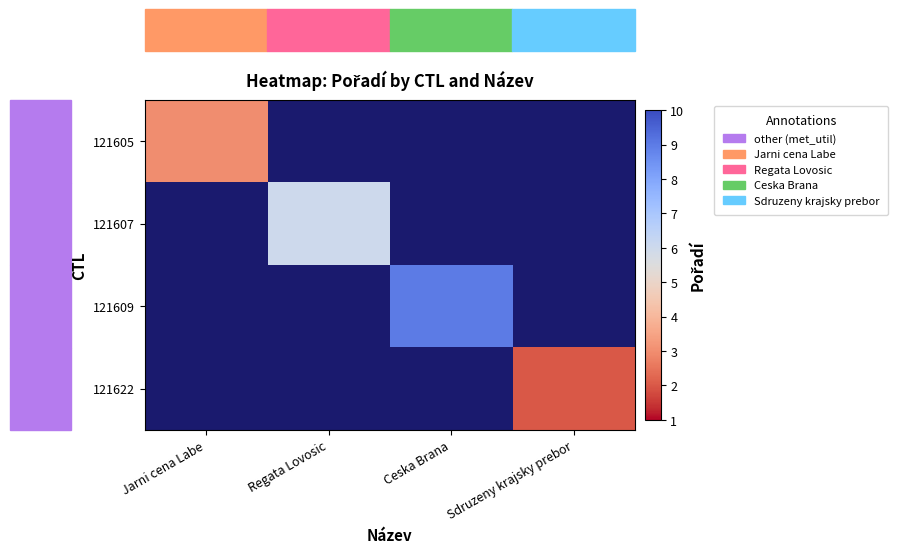

Which label corresponds to the largest value in the chart?

Ceska Brana